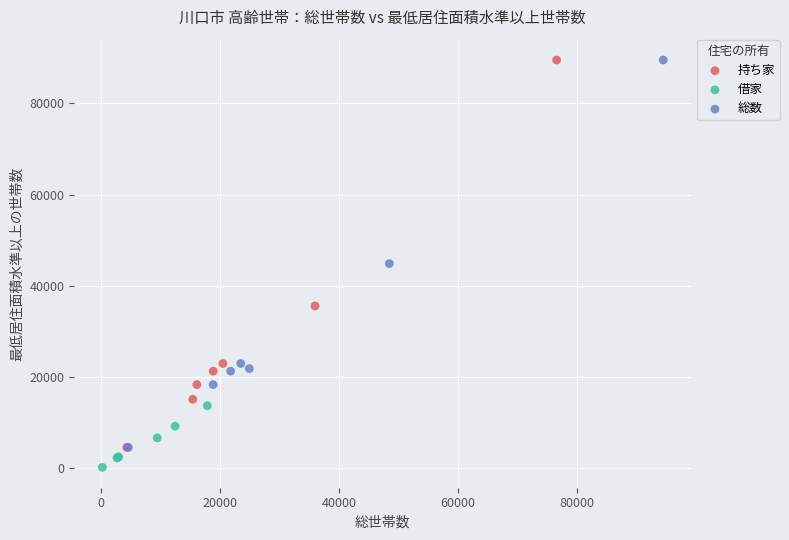

Which series contains the lowest Y value?

借家